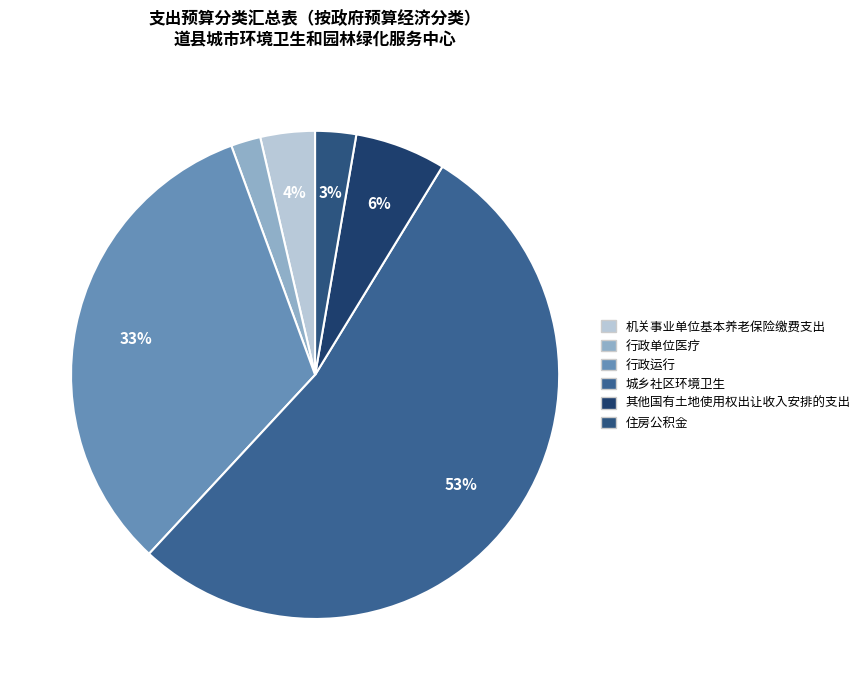

The 其他国有土地使用权出让收入安排的支出 slice represents 6% of the pie. True or false?

True